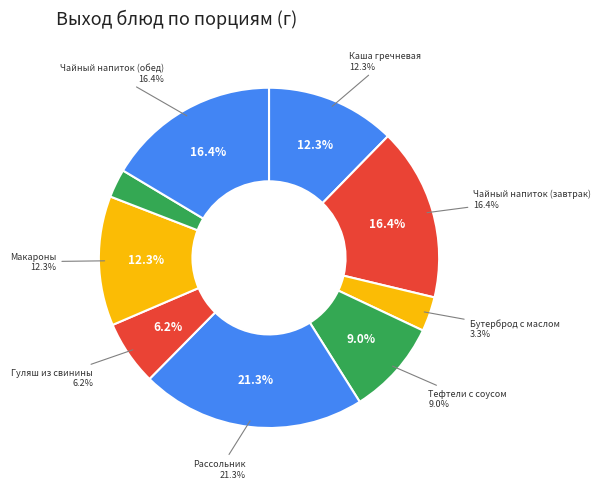

Which category has the smallest portion of the pie?

Хлеб селянский